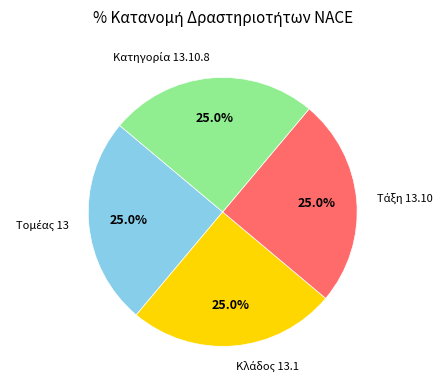

Is there a majority slice in this chart?

No